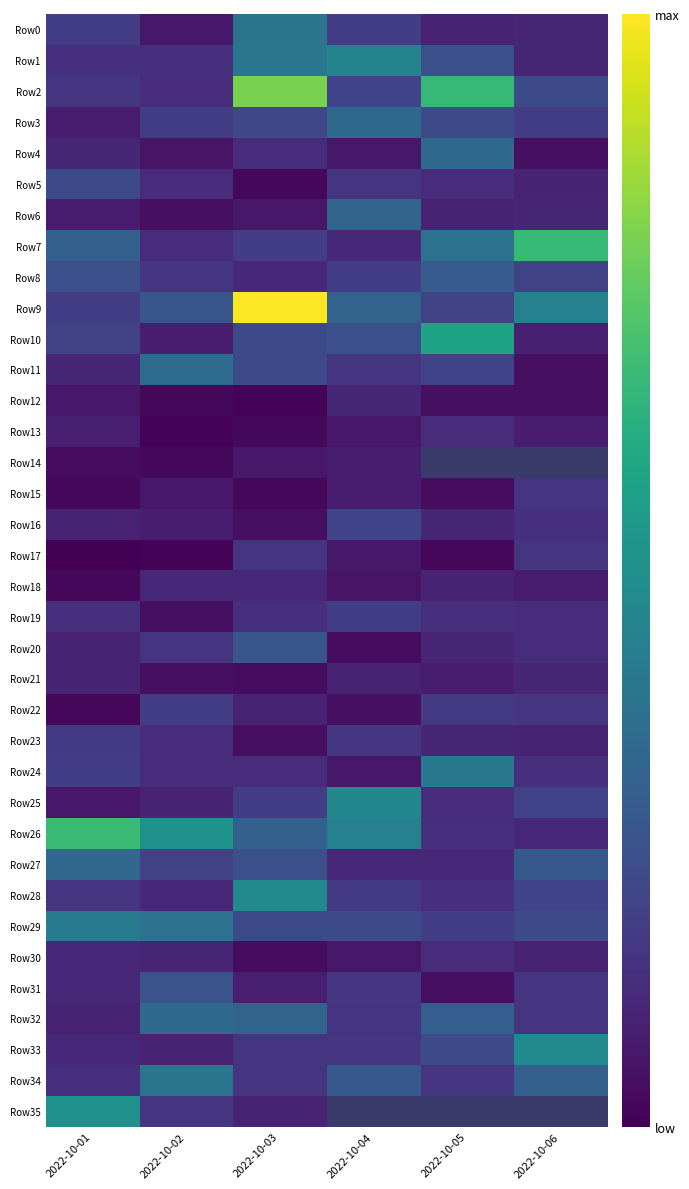

How many data points does each series have?

6